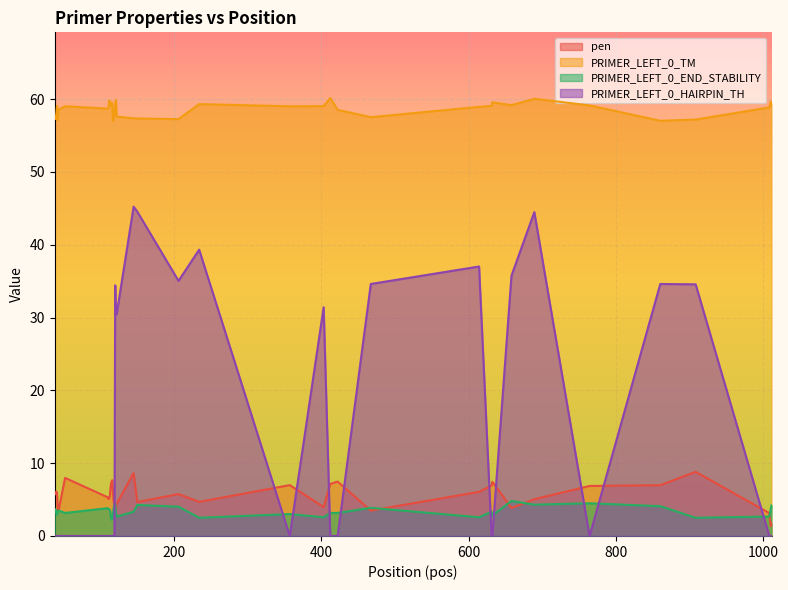

What is the total value across all series at 40?

67.3